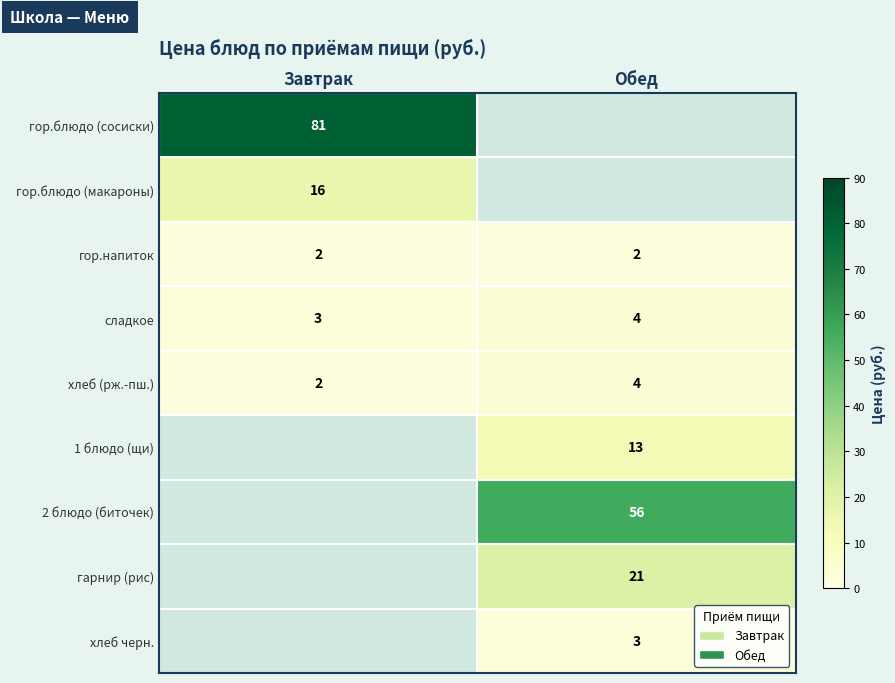

The гор.напиток series shows 2 at Завтрак. True or false?

True